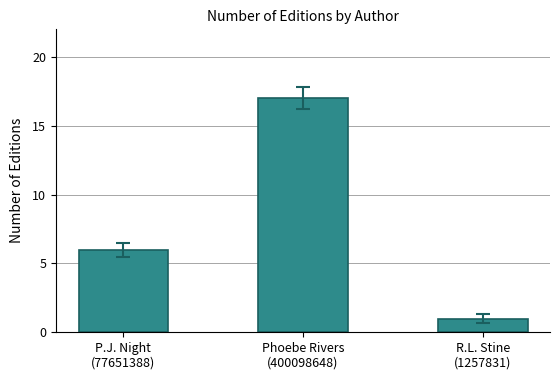

What is the label of the 1st bar from the right?

R.L. Stine
(1257831)